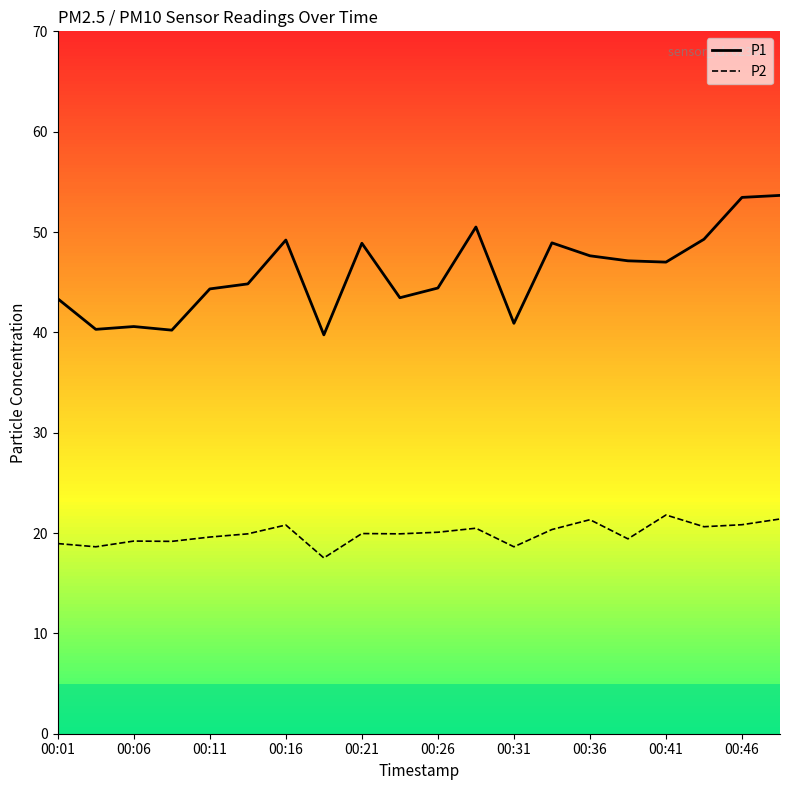

Which series has the largest total across all categories?

P1